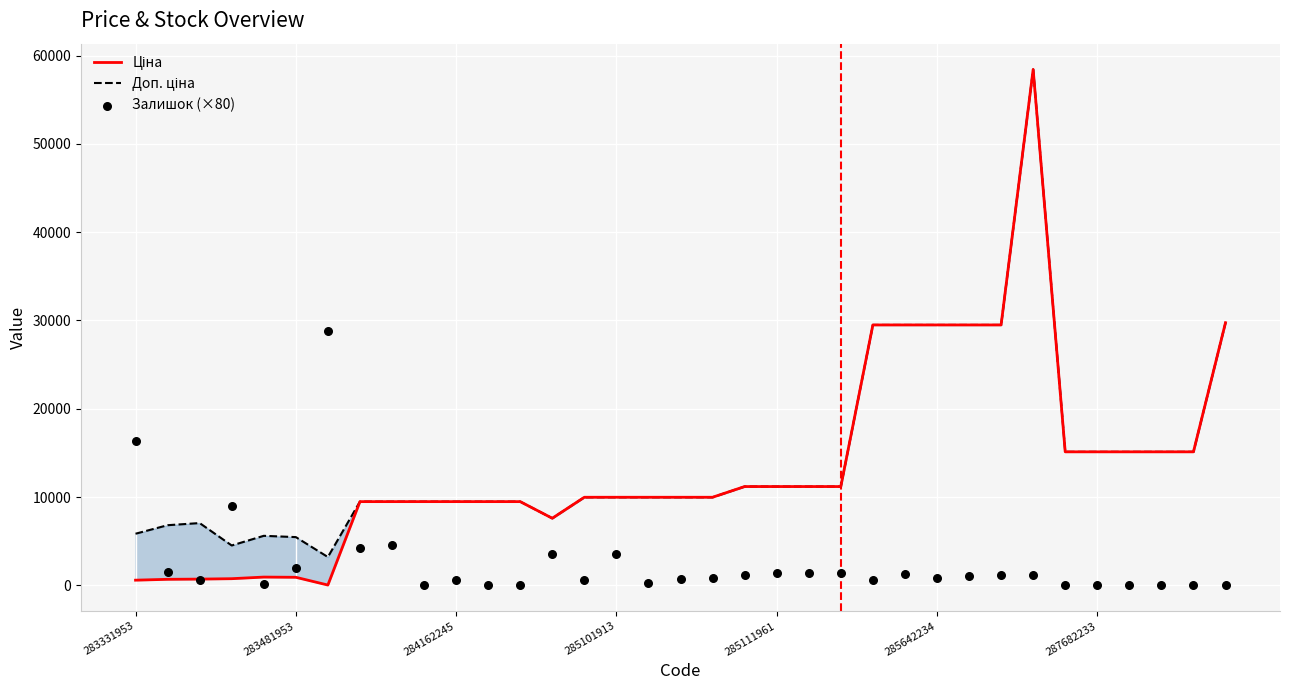

At how many categories does at least one series exceed 38885?

1